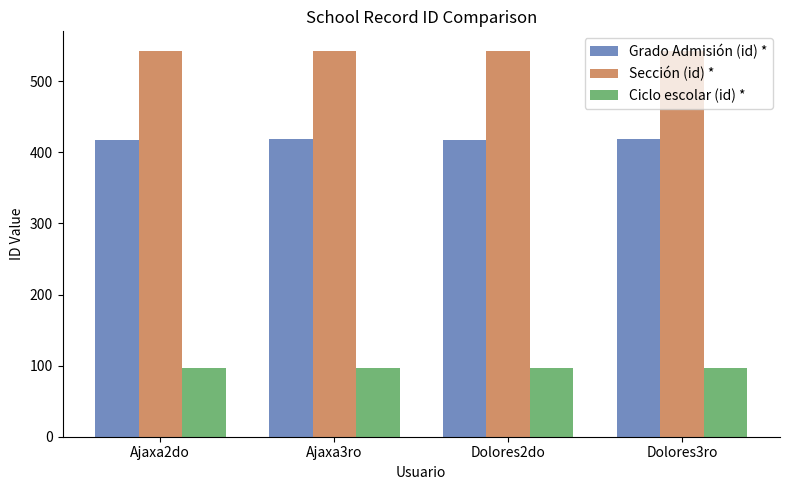

List the series in order of their peak value, lowest first.

Ciclo escolar (id) *, Grado Admisión (id) *, Sección (id) *